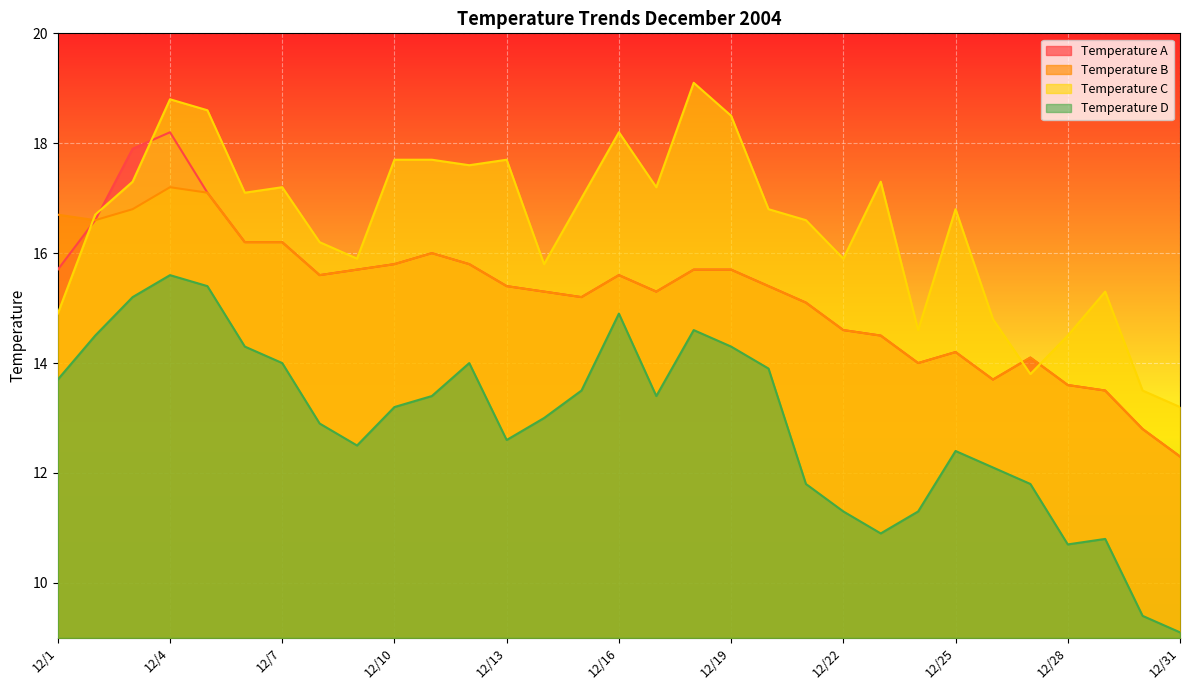

At which category is the sum across all series the highest?

12/4